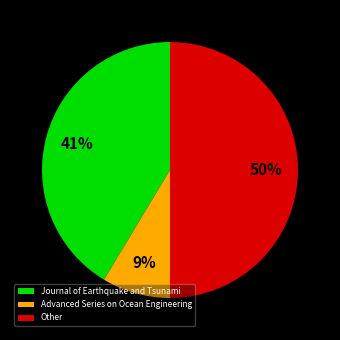

To the nearest percent, what percentage of the pie is Journal of Earthquake and Tsunami?

41%